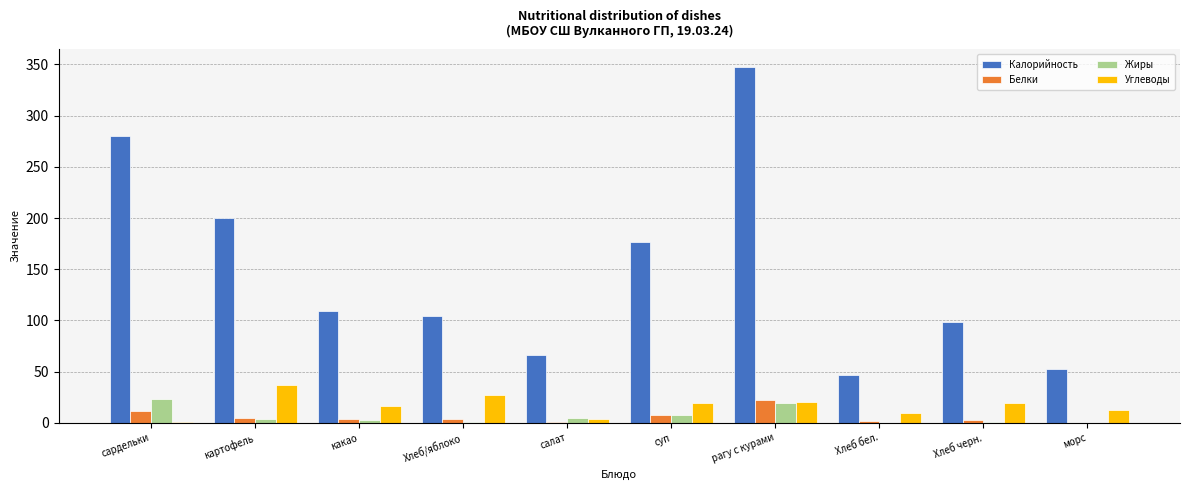

Which series has the widest spread of values?

Калорийность